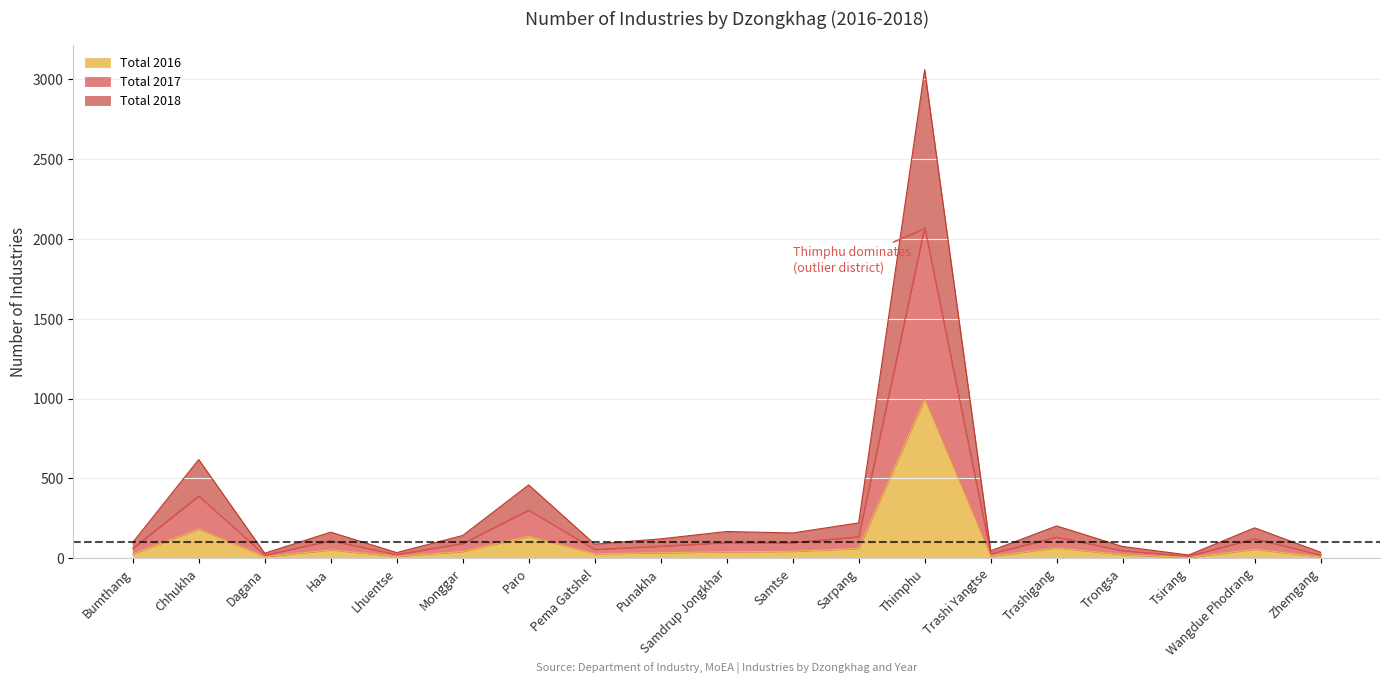

What is the average value of the Total 2016 series?

96